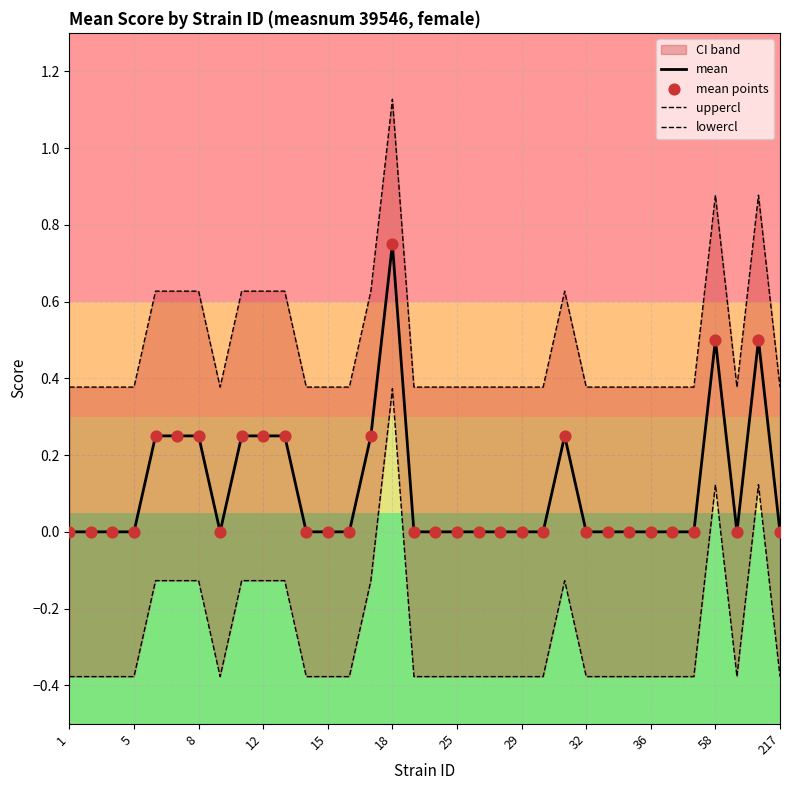

Which series contains the highest Y value?

uppercl